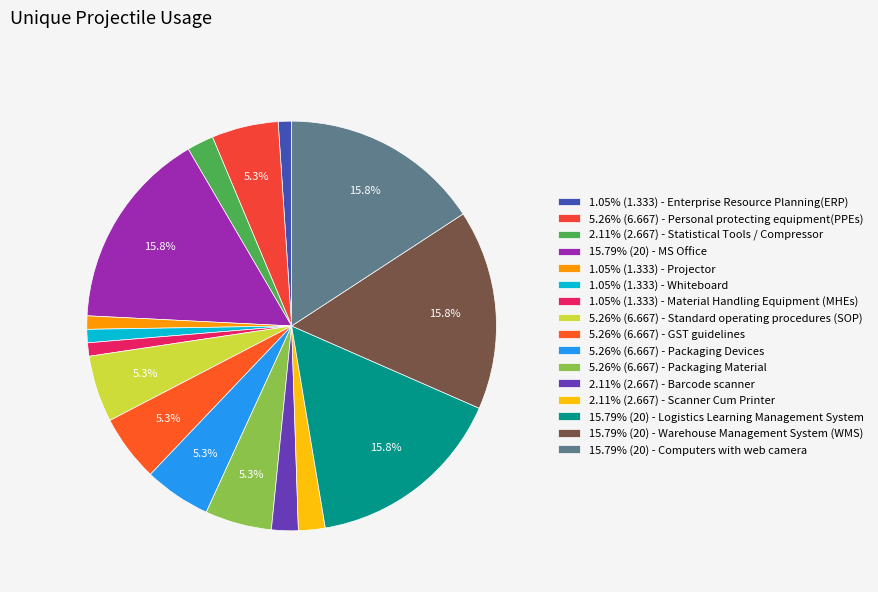

Is there a majority slice in this chart?

No